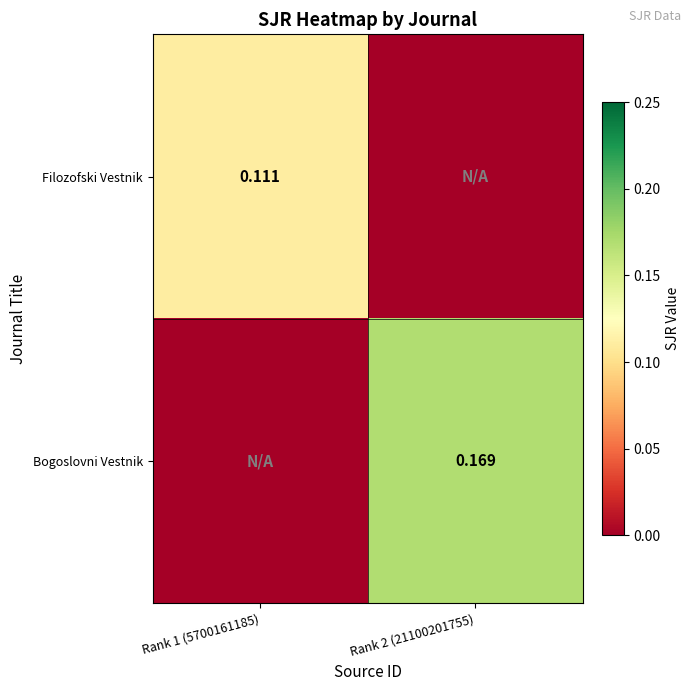

How many values in Filozofski Vestnik are above zero?

1